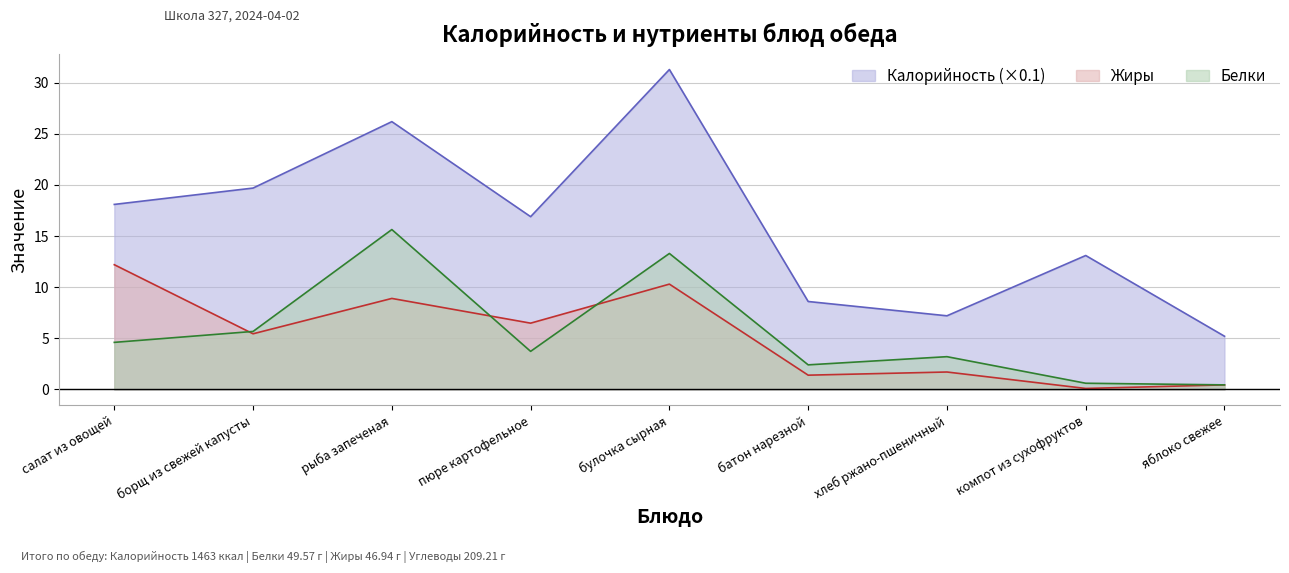

What is the label of the 1st point from the left?

салат из овощей